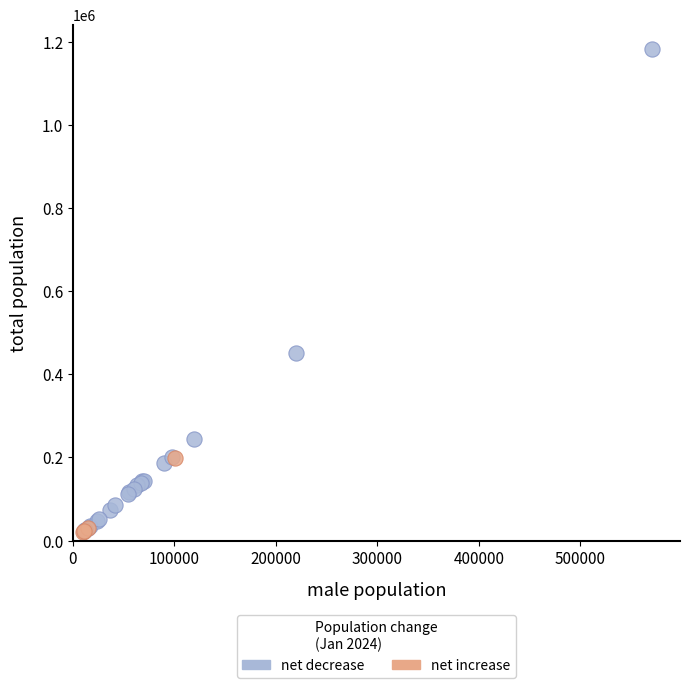

What are all the series names shown in the legend?

net decrease, net increase